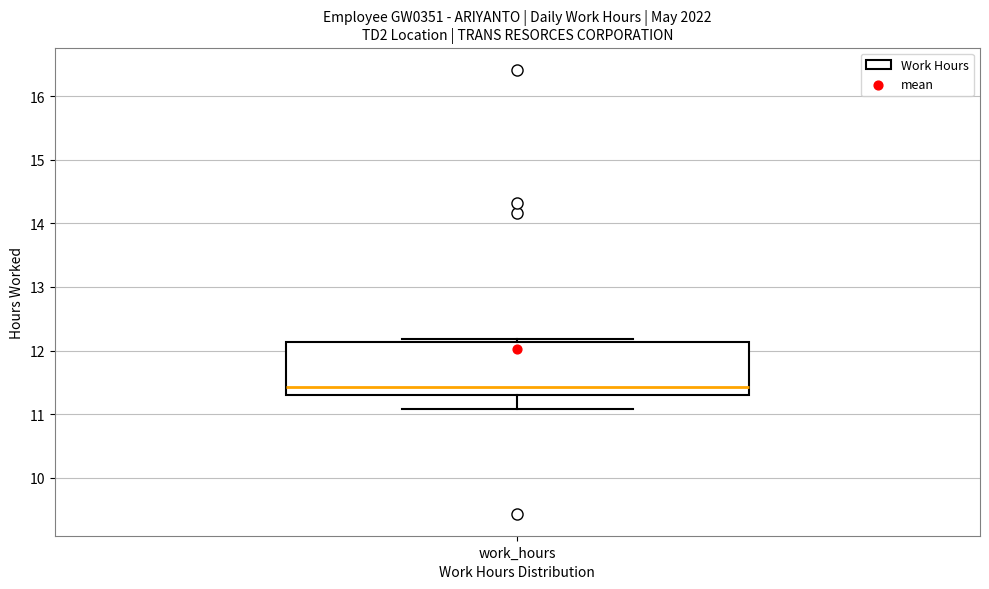

Where does the median line of the box for work_hours sit on the y-axis? The values are not printed on the chart, so give them approximately, as read against the axis.

11.4